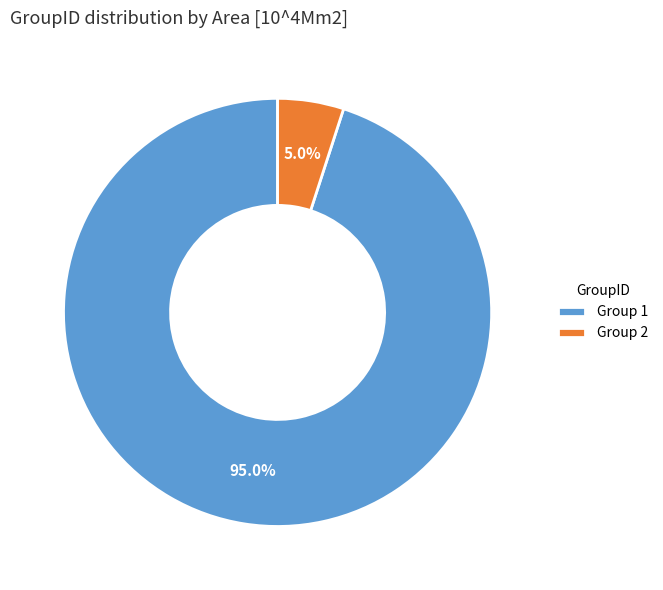

Between Group 2 and Group 1, which is larger?

Group 1